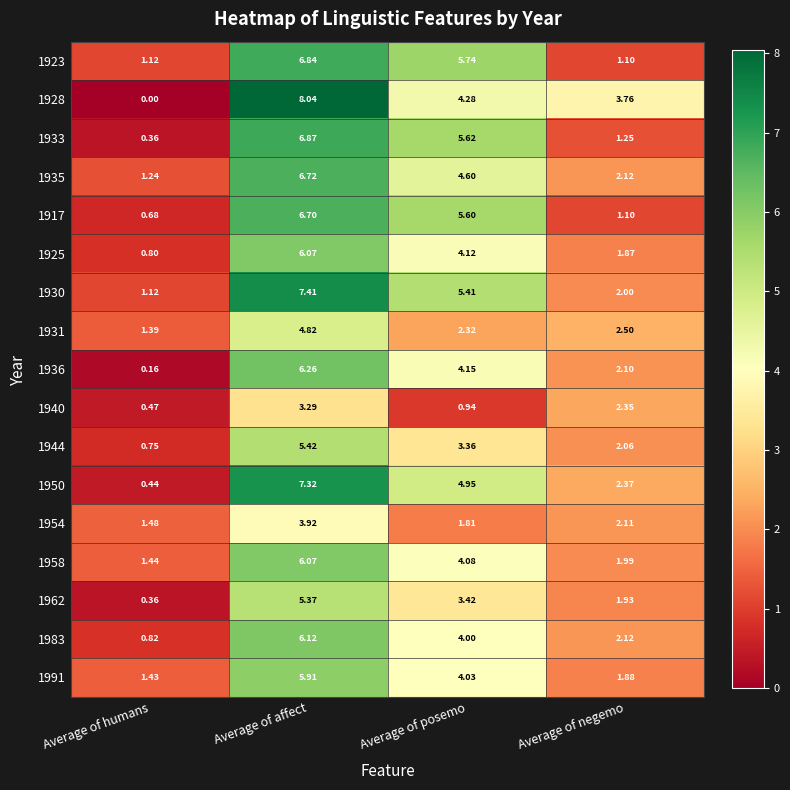

At which category does the chart reach its peak across all series?

Average of affect